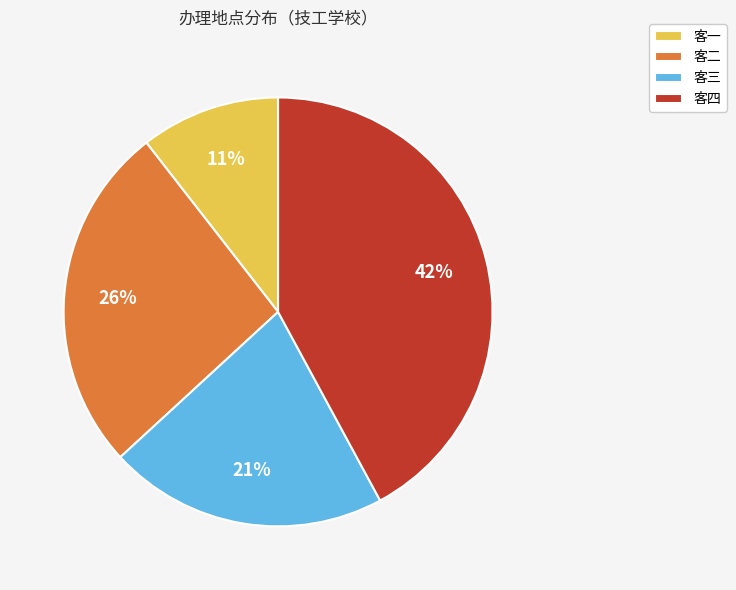

To the nearest percent, what is the difference between the 客三 and 客四 slice percentages?

21%